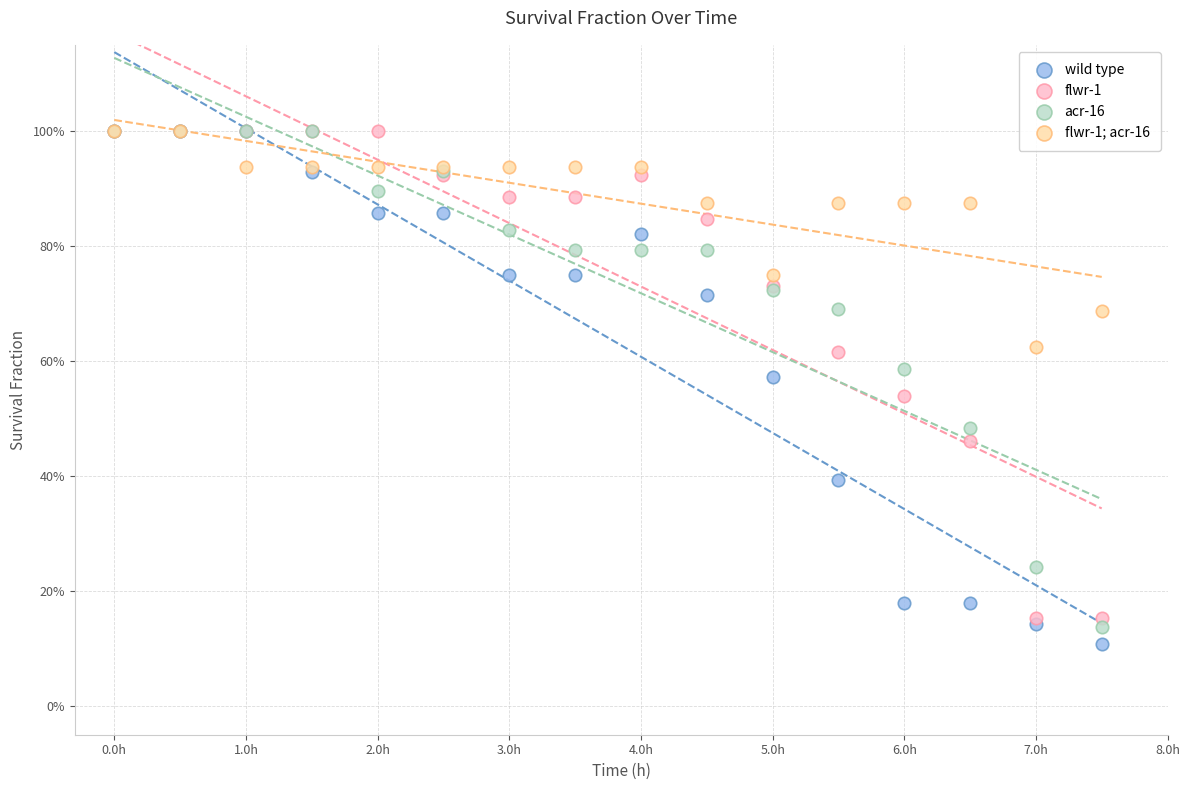

What are all the series names shown in the legend?

wild type, flwr-1, acr-16, flwr-1; acr-16